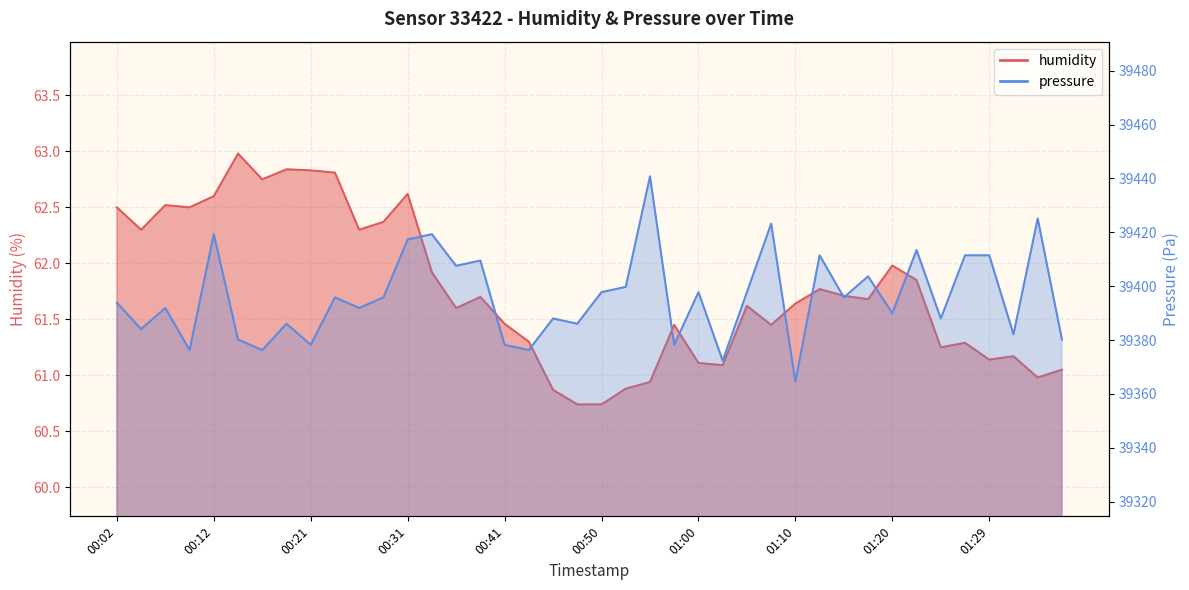

List the series in order of their peak value, highest first.

pressure, humidity